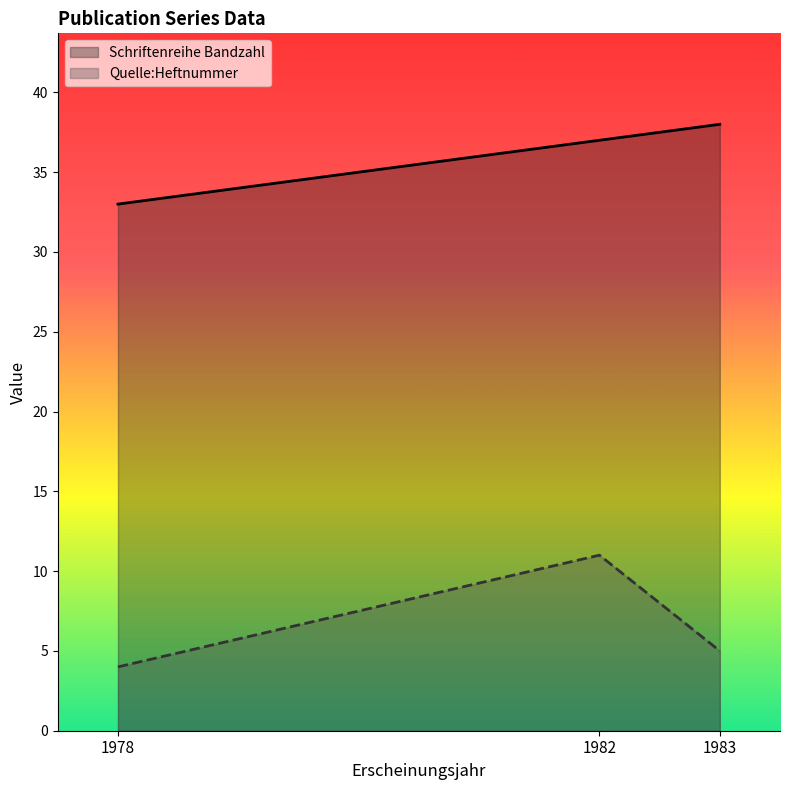

At which category is the sum across all series the highest?

1982